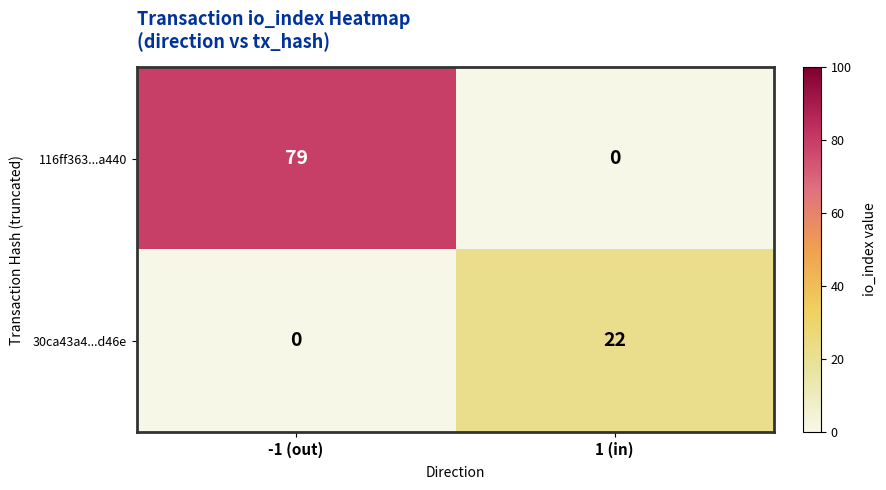

Where is 116ff363...a440 nearest to the value 39?

1 (in)